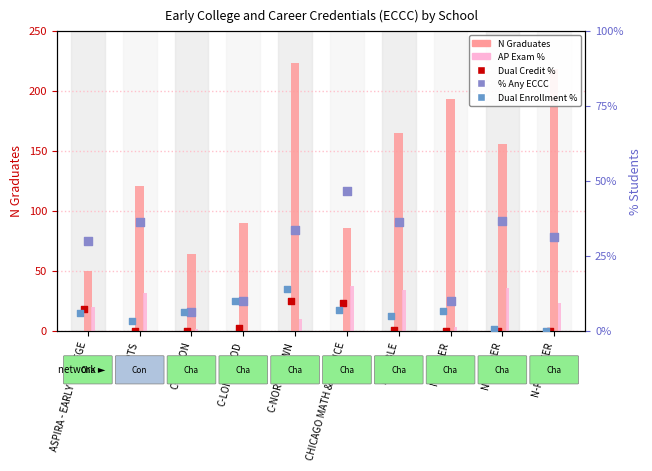

Which series contains the lowest Y value?

AP Exam %